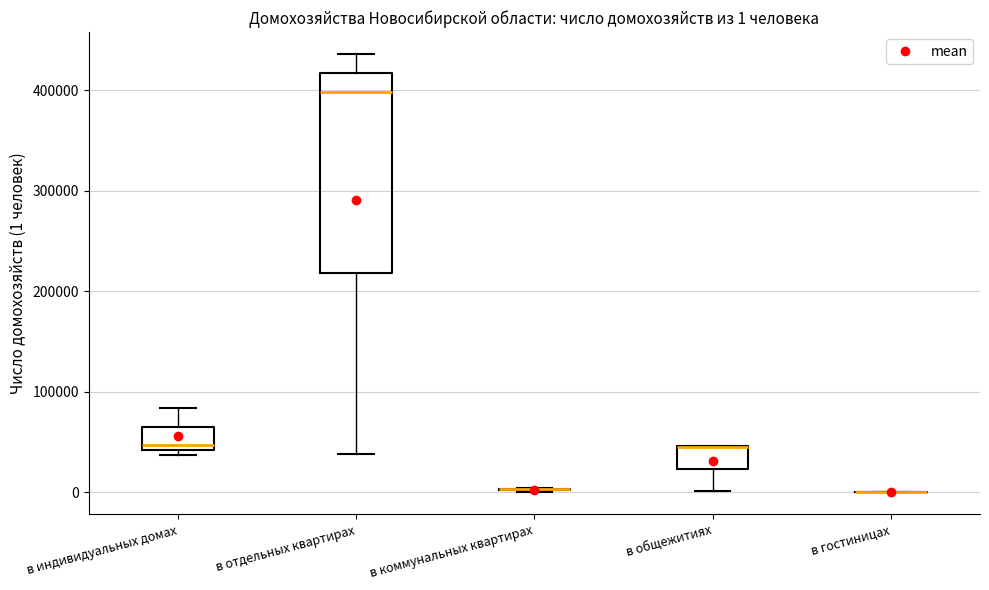

Which box is the tallest, from its lower edge to its upper edge?

в отдельных квартирах